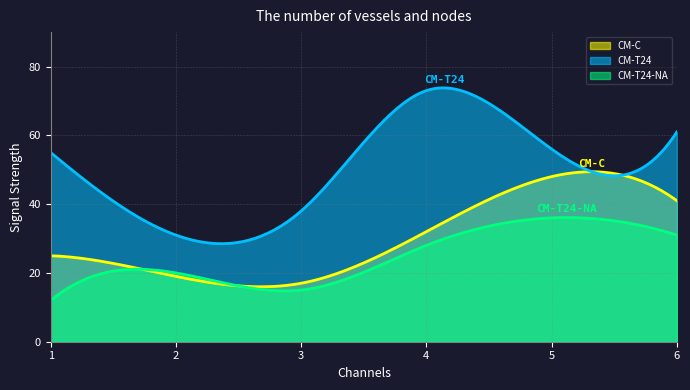

Does the chart have visible grid lines?

Yes